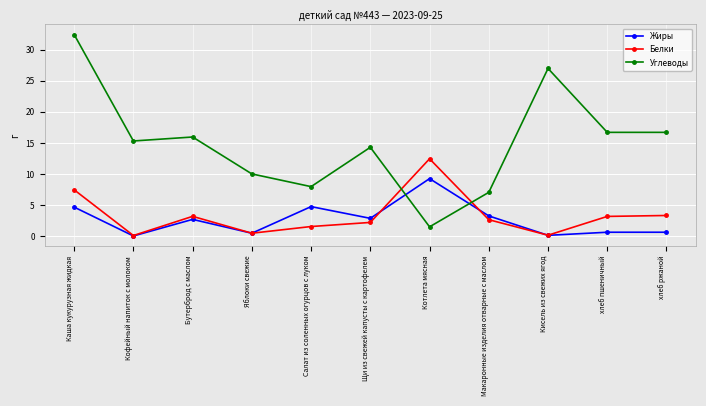

Rank the series by their maximum value, from lowest to highest.

Жиры, Белки, Углеводы